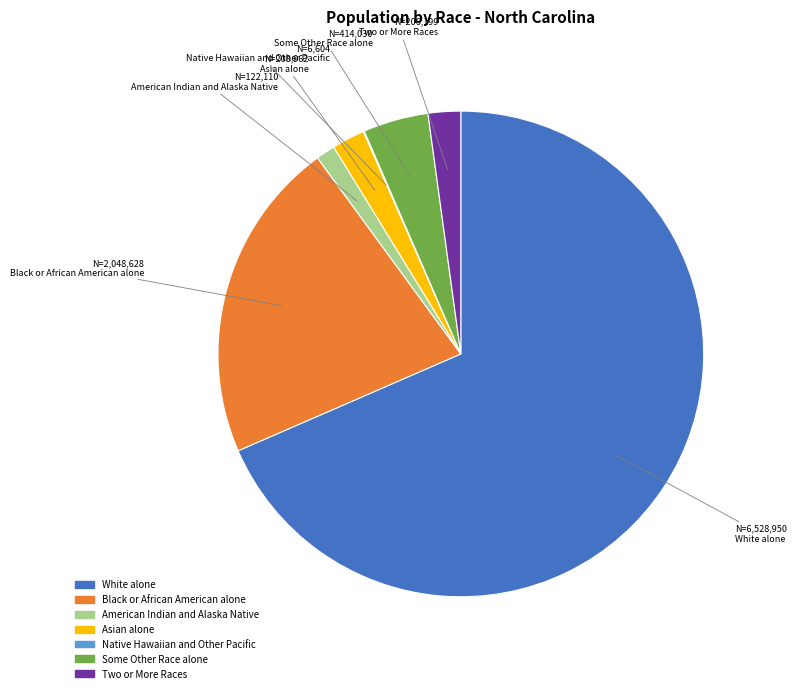

Is it true that Black or African American alone is 31% of the pie?

False